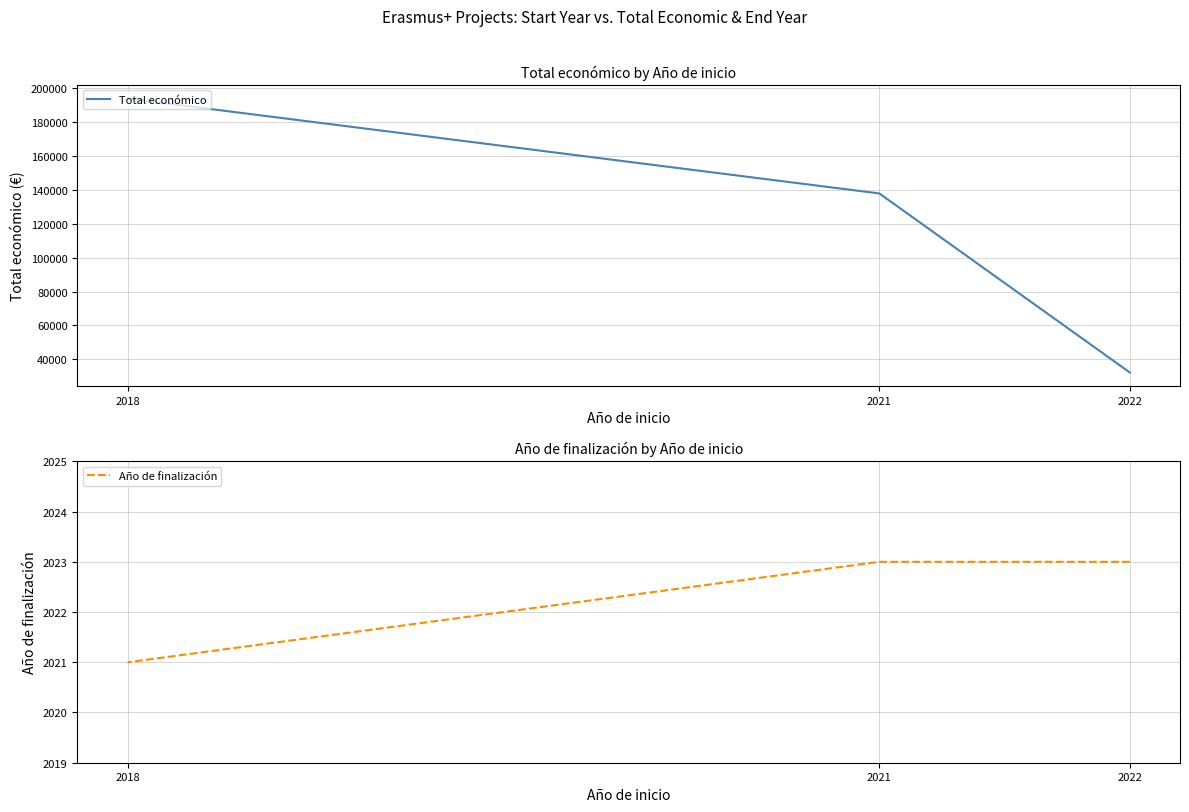

Rank the series at 2022 from highest to lowest value.

Total económico, Año de finalización